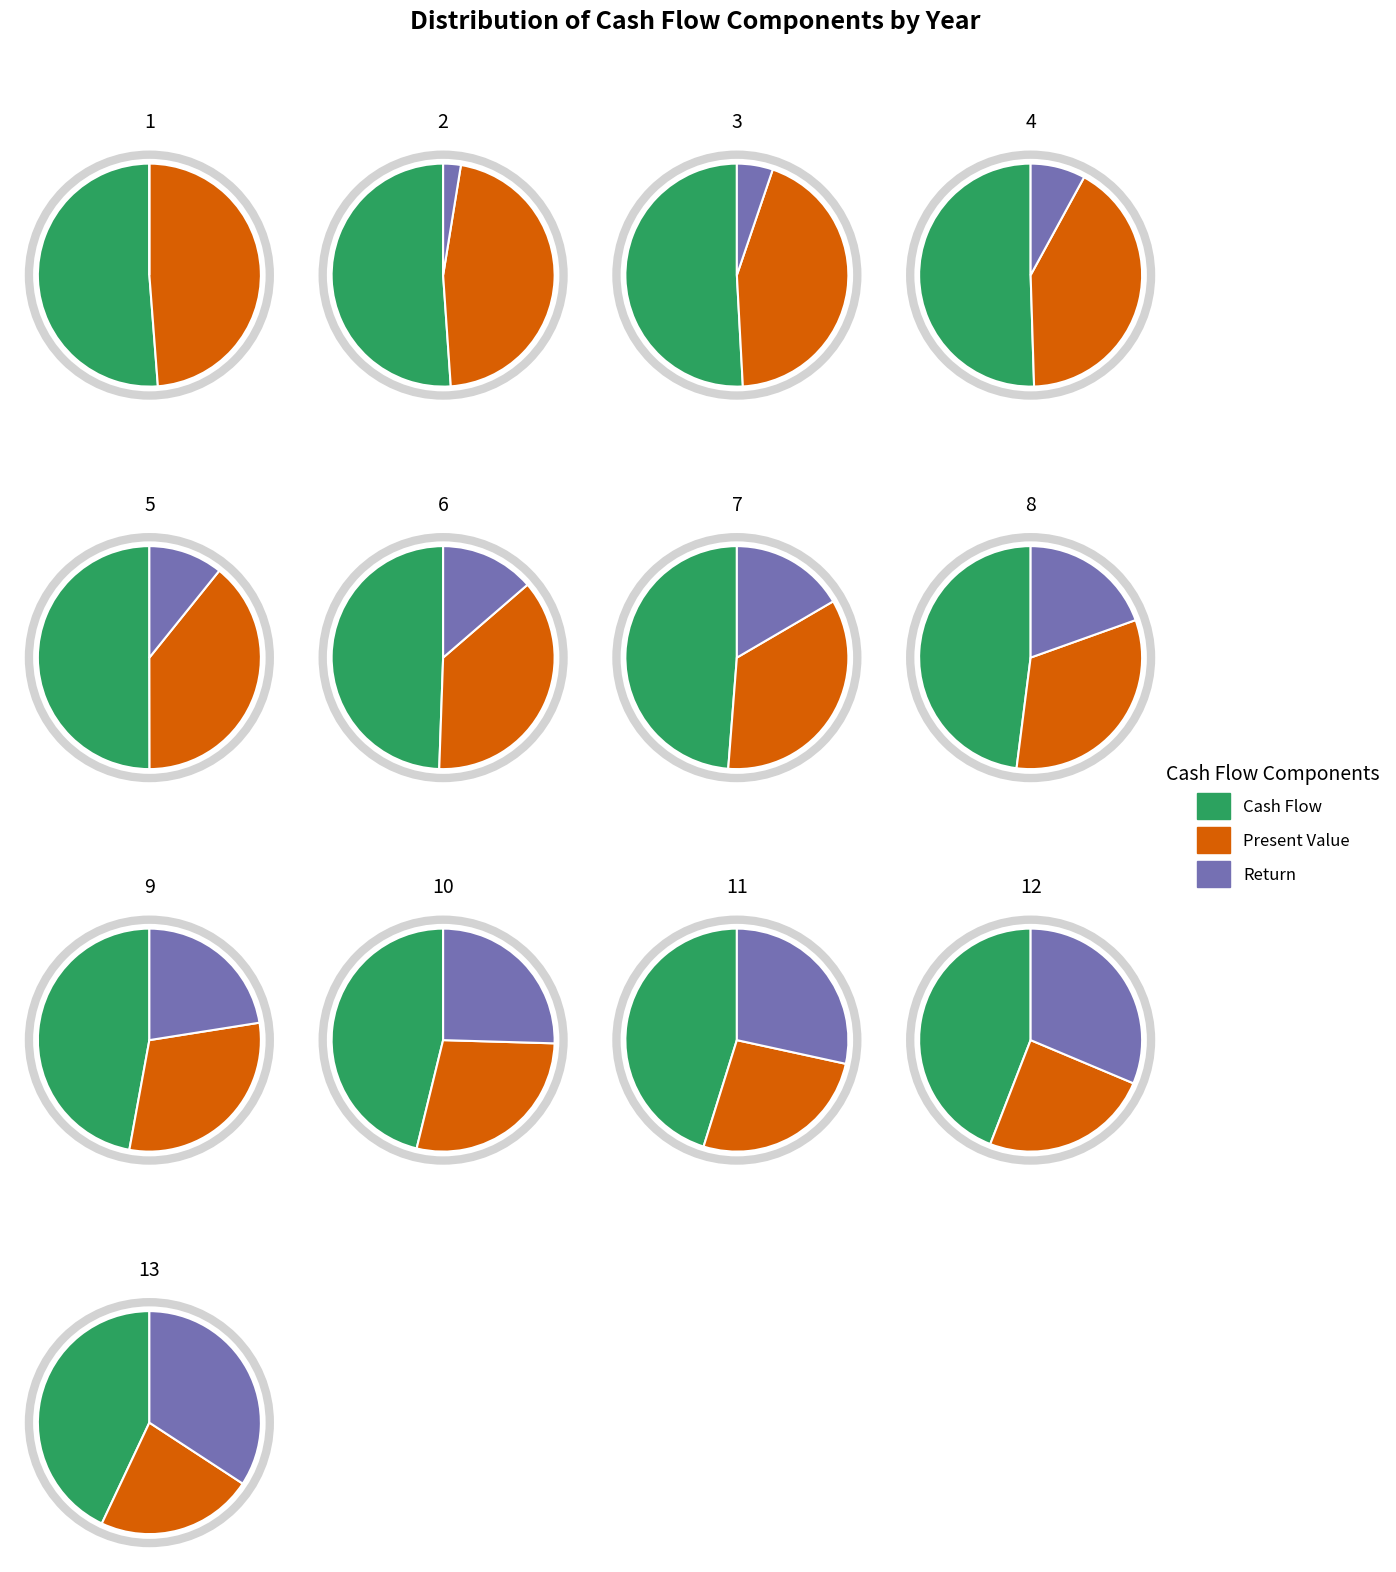

True or false: 15 accounts for 27% of the total.

False